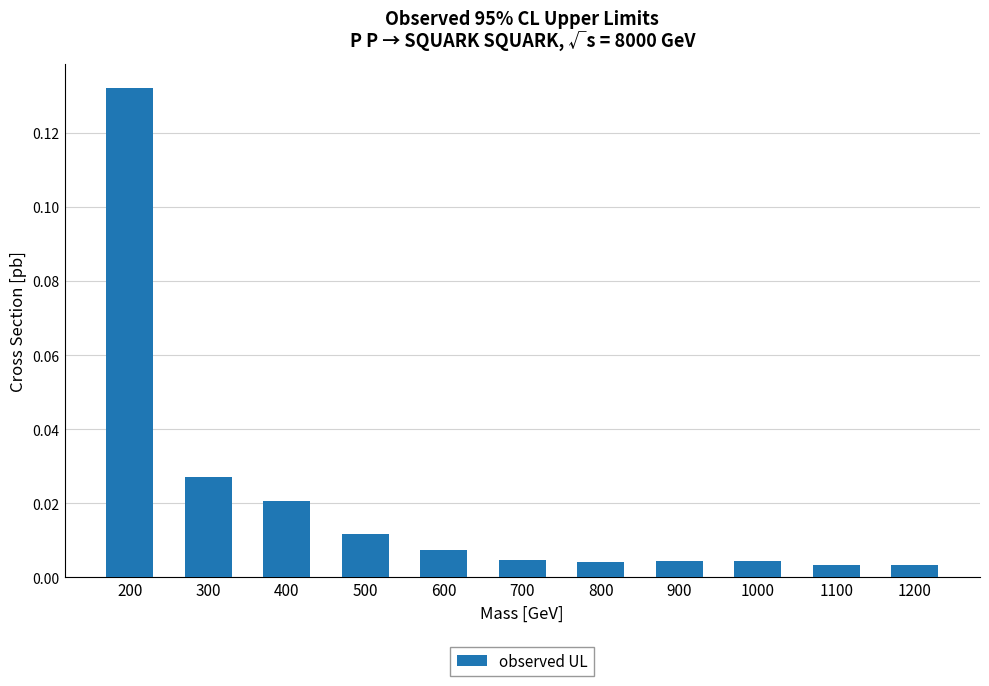

Which has a higher value, 300 or 200?

200